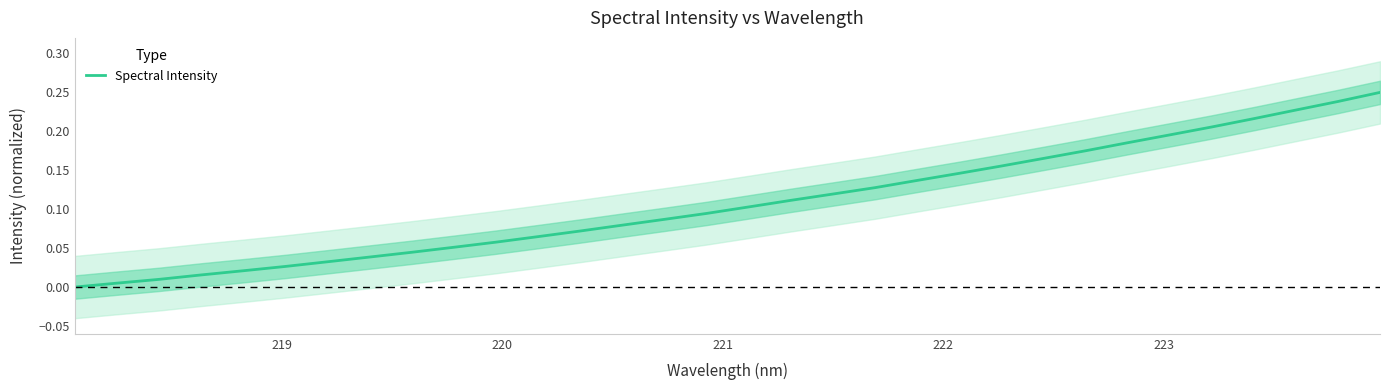

Count the number of values greater than 0.

31